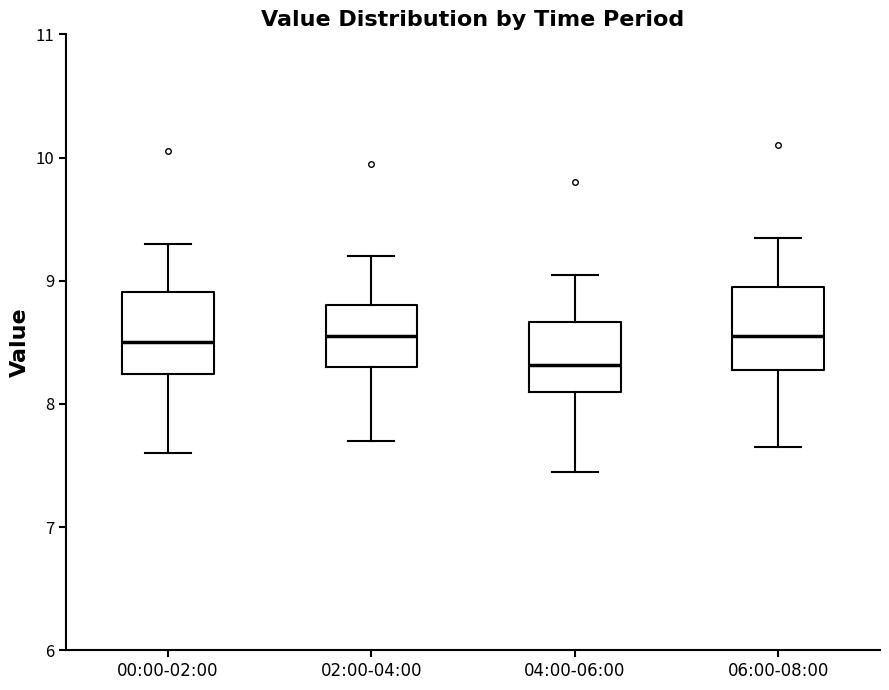

Where is the lower edge of the box for 02:00-04:00 on the y-axis? The values are not printed on the chart, so give them approximately, as read against the axis.

8.3